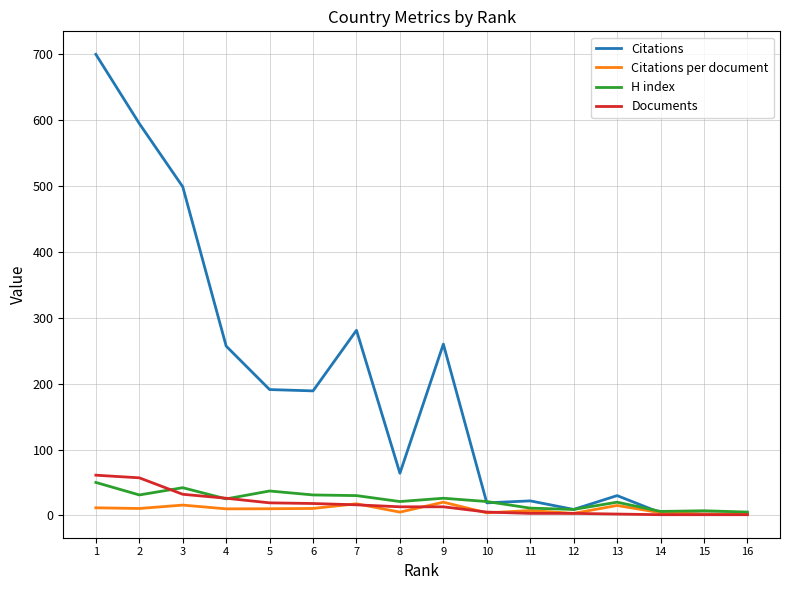

The value of H index at 2 is 31.0. True or false?

True